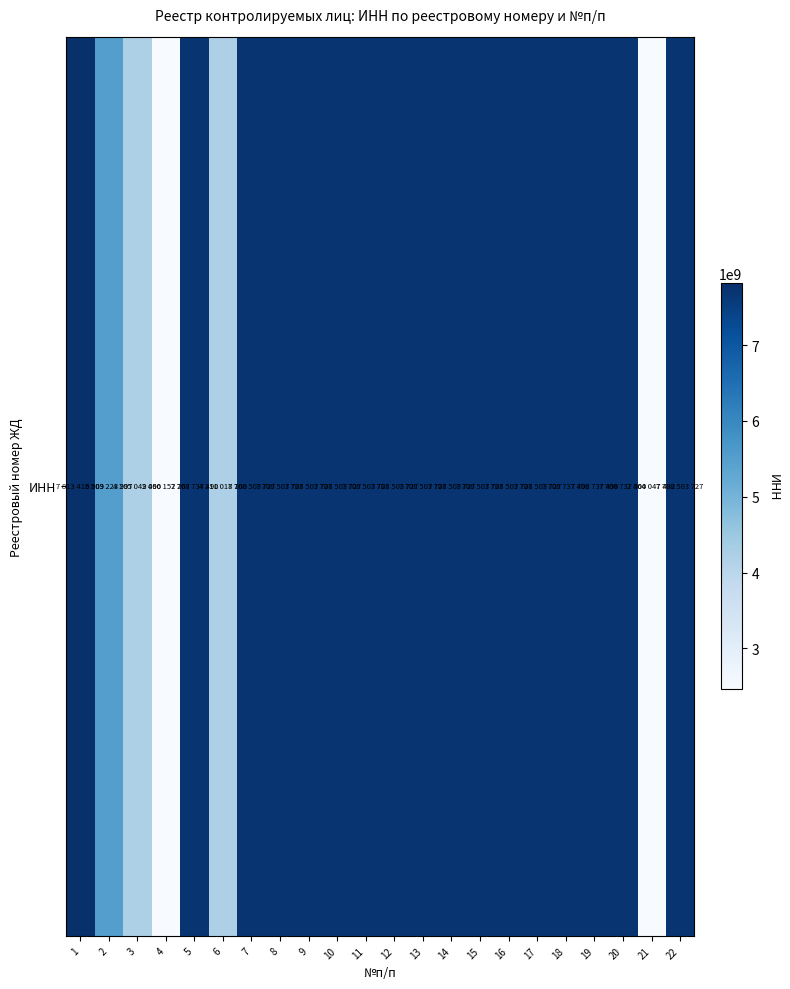

List the labels in order of value, smallest first.

21, 4, 3, 6, 2, 7, 8, 9, 10, 11, 12, 13, 14, 15, 16, 17, 22, 5, 18, 19, 20, 1